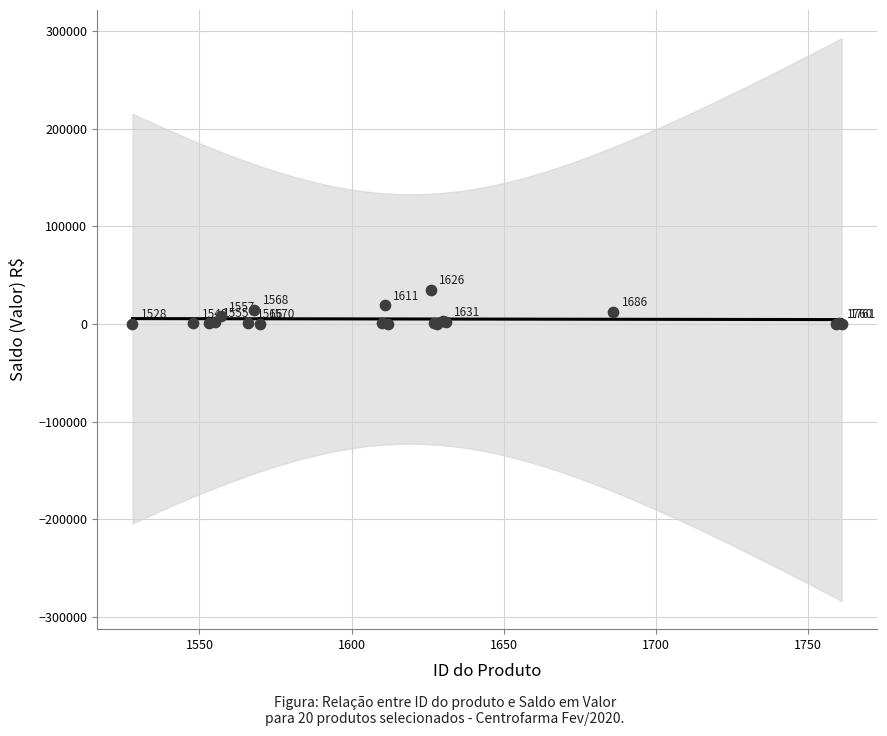

What Y value in the scatter plot is closest to 17574?

19140.0